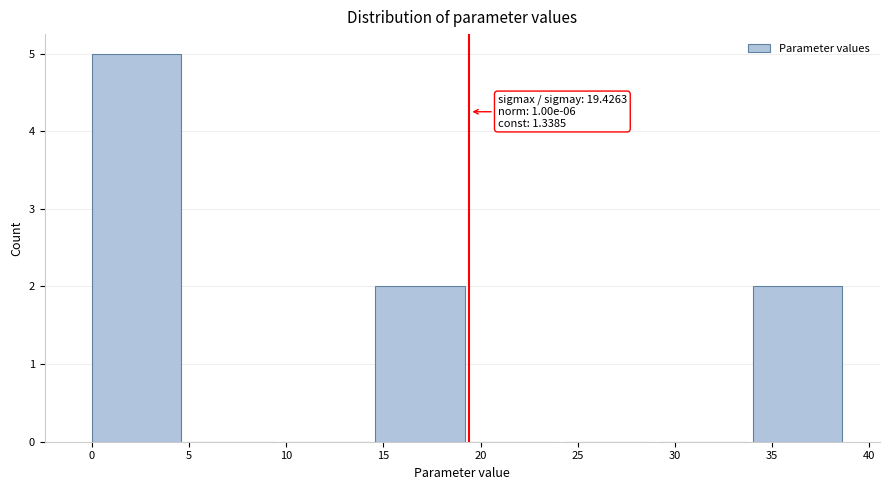

Which range on the x-axis has the tallest bar?

0.0 to 5.0